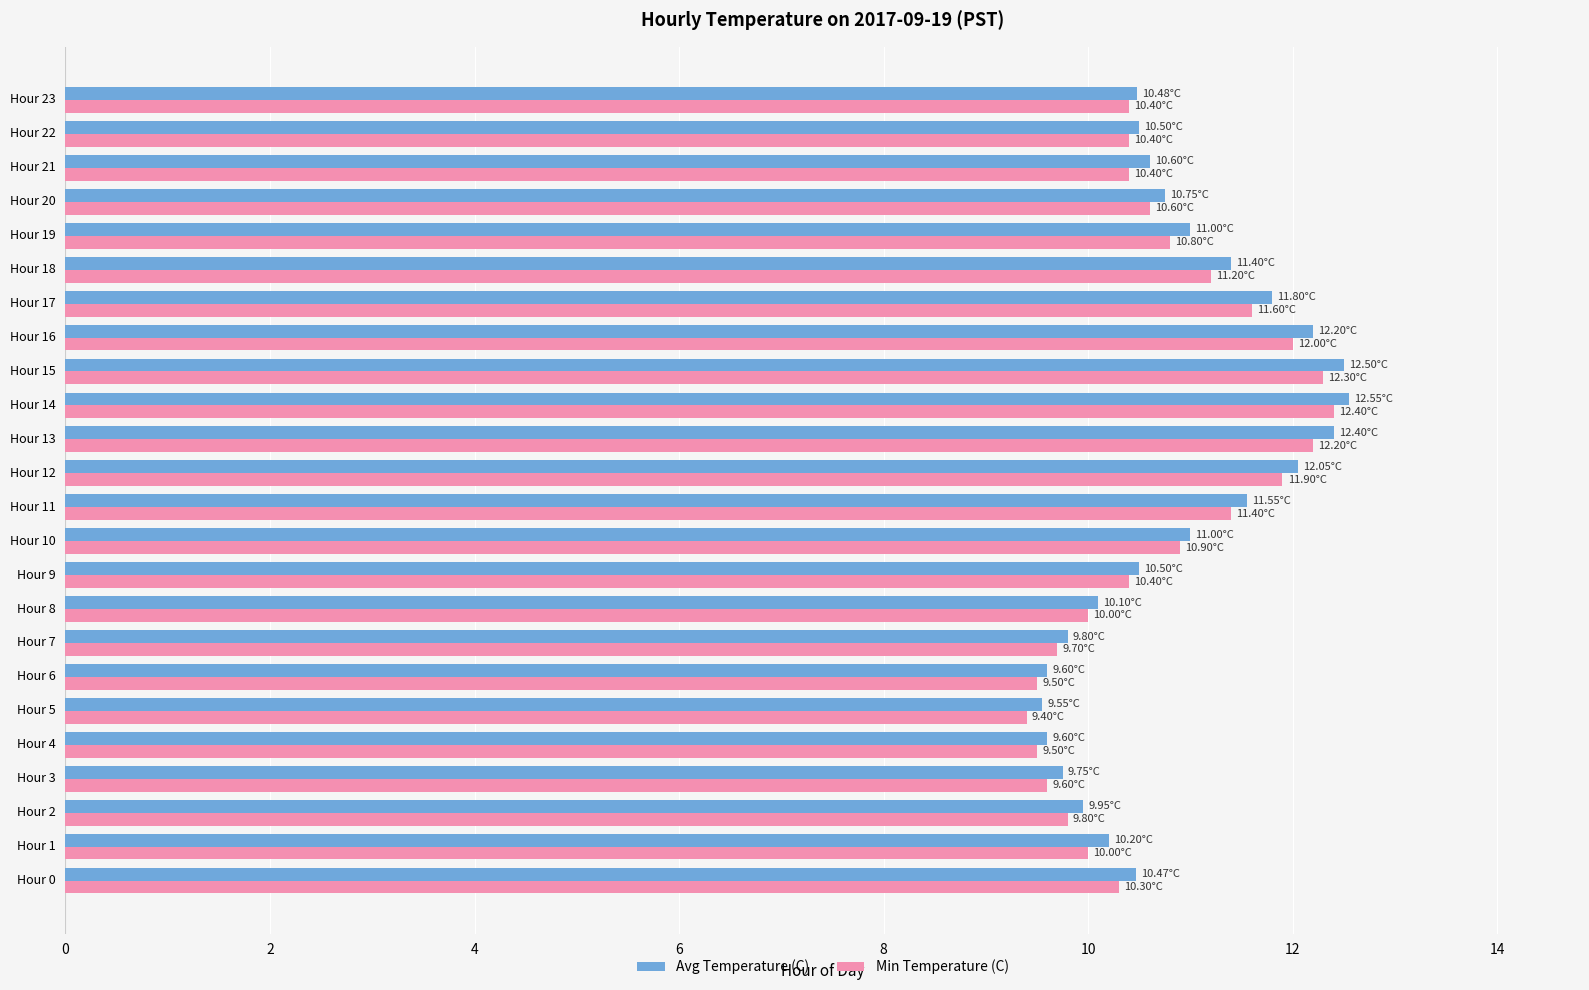

List the series in order of their overall mean, highest first.

Avg Temperature (C), Min Temperature (C)